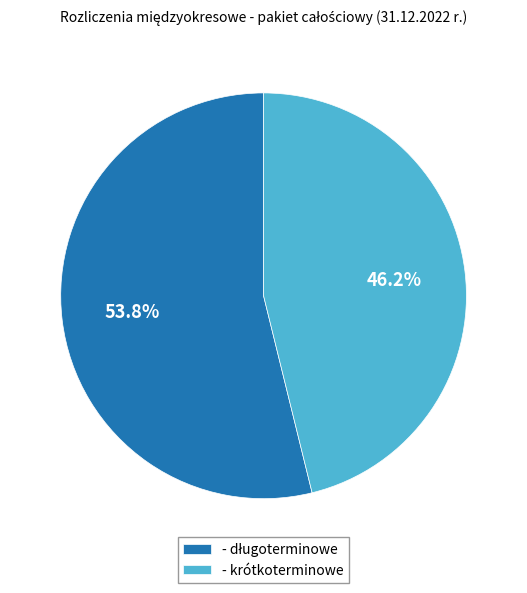

Which slice is the smallest?

- krótkoterminowe